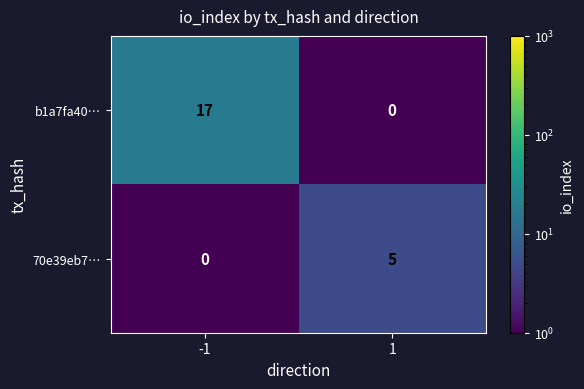

Between -1 and 1, which series saw the biggest shift?

b1a7fa40…